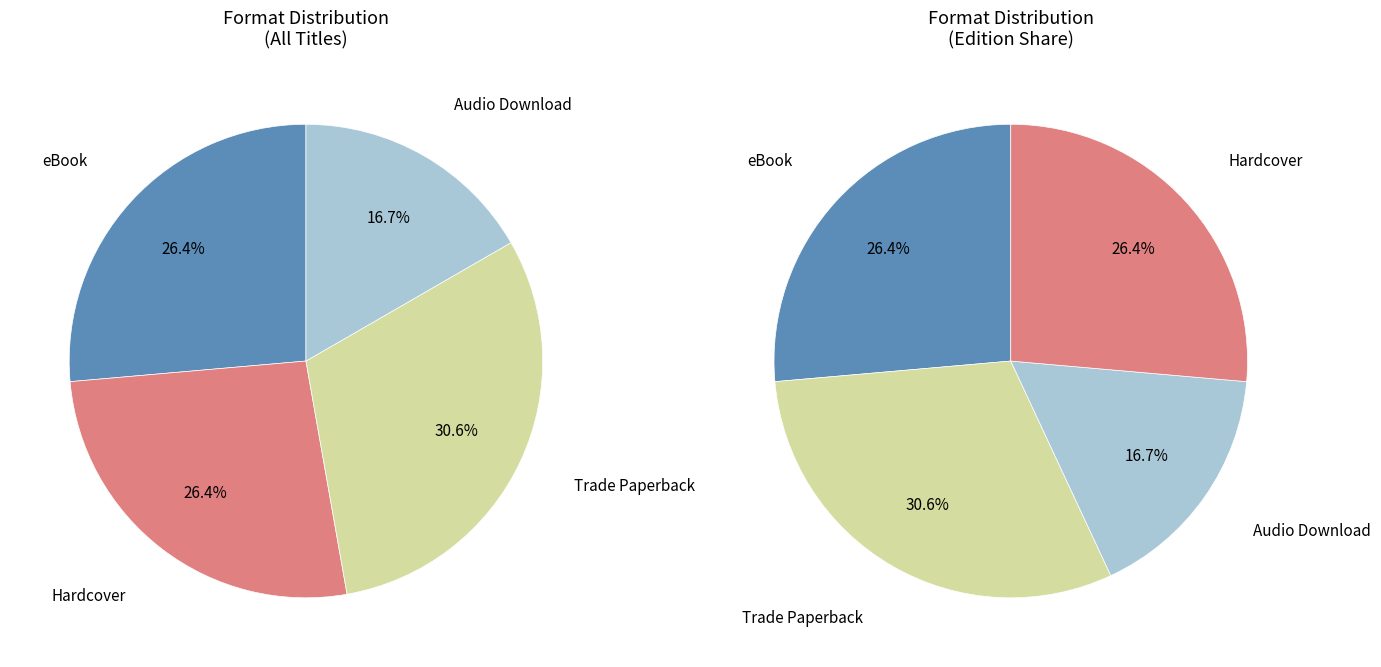

Is there a majority slice in this chart?

No